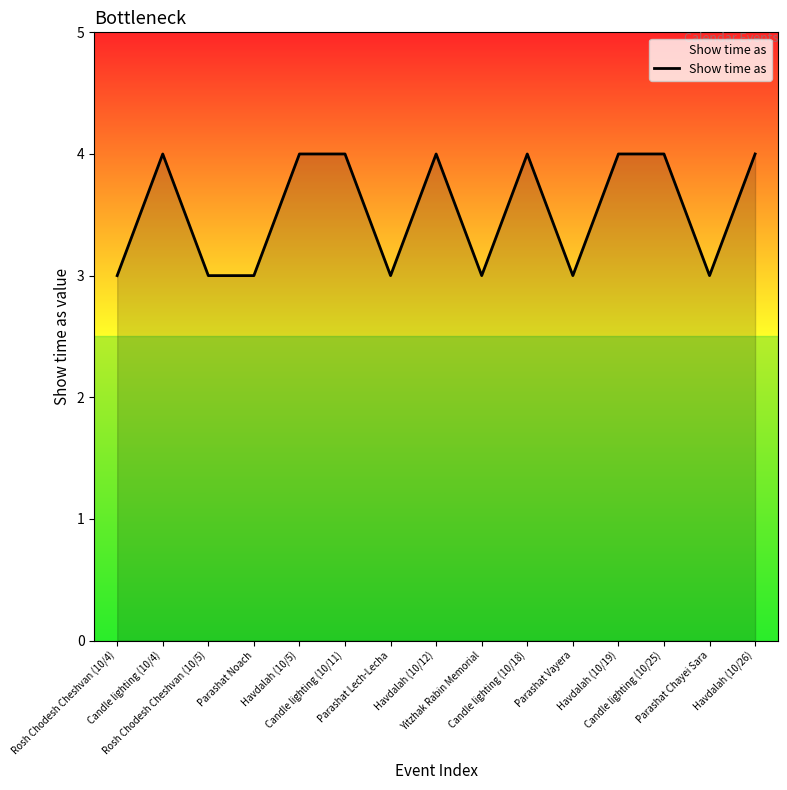

What is the smallest value displayed?

3